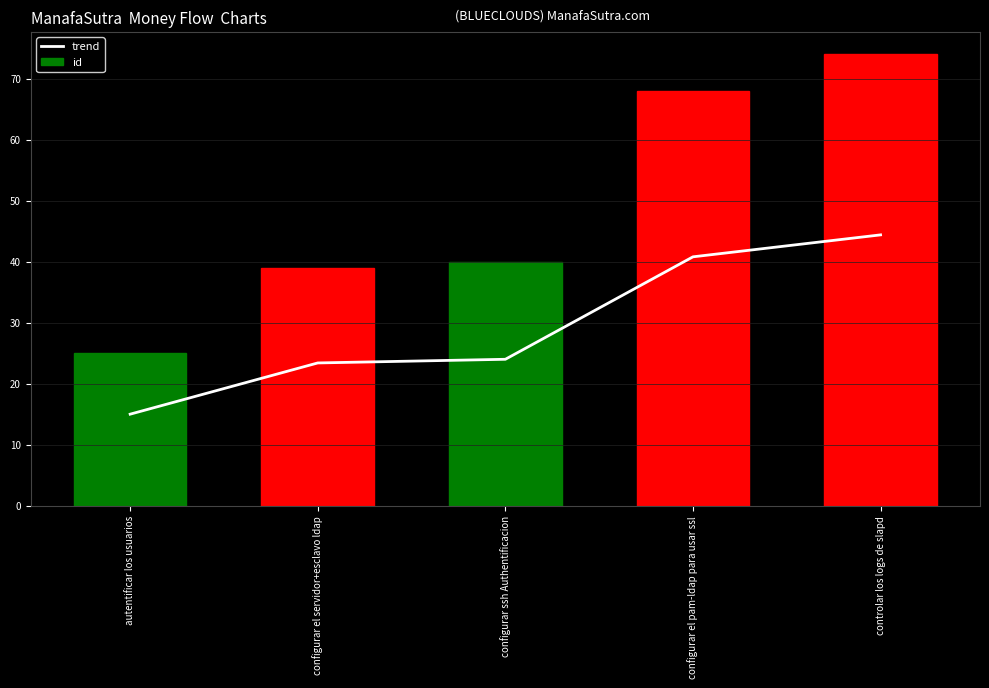

Between autentificar los usuarios and configurar el pam-ldap para usar ssl, which is larger?

configurar el pam-ldap para usar ssl